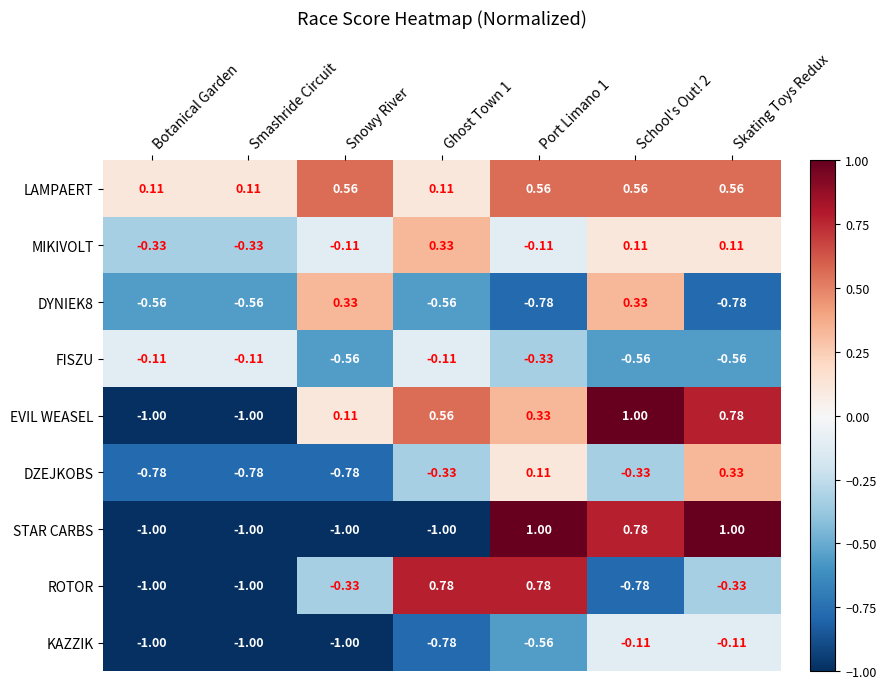

Which series has the largest total across all categories?

LAMPAERT